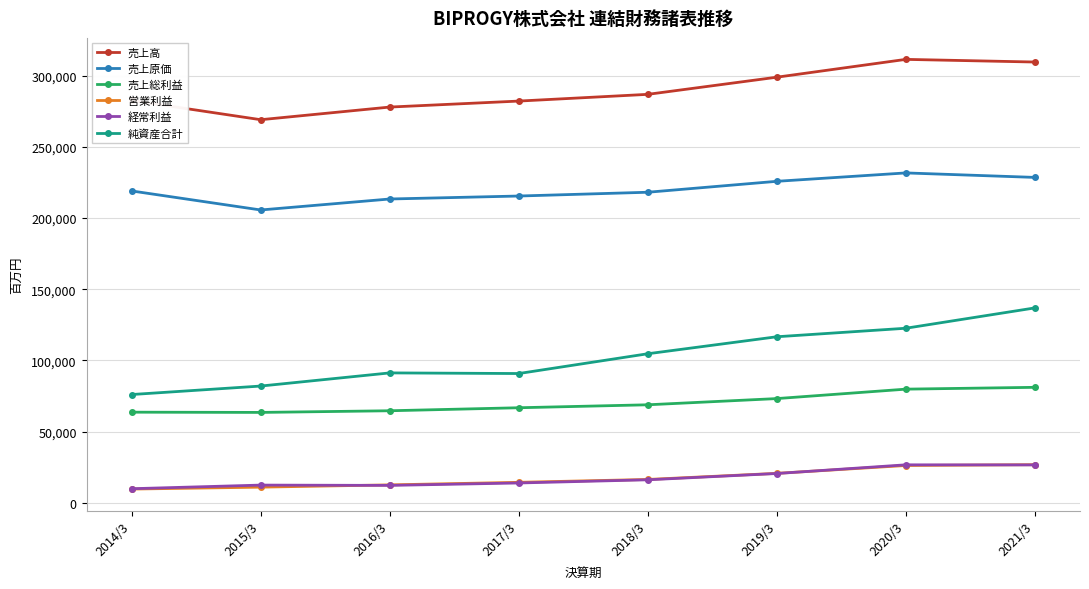

What is the spread (max minus min) of values at 2020/3?

285415